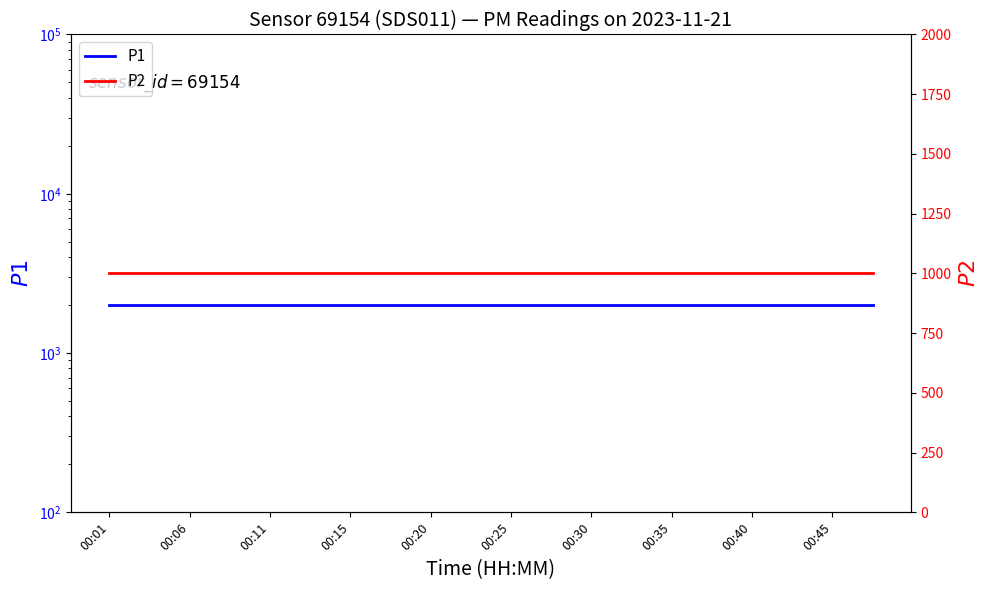

True or false: P2 and P1 intersect in this chart.

False